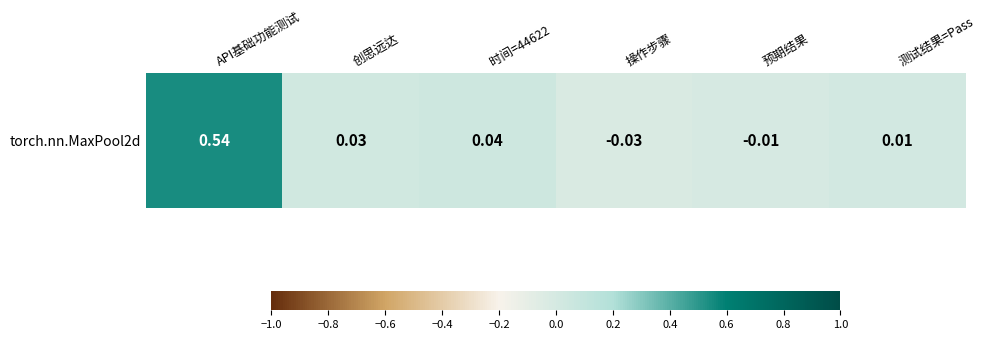

Read the value at API基础功能测试.

0.5